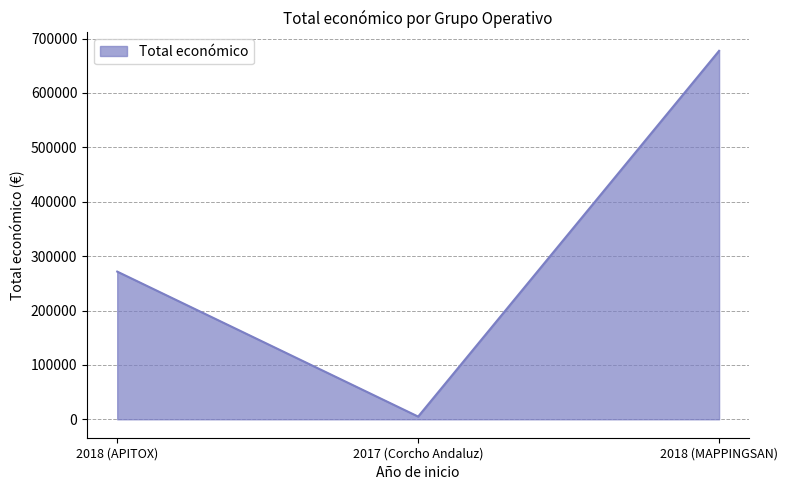

How many categories are shown in the chart?

3